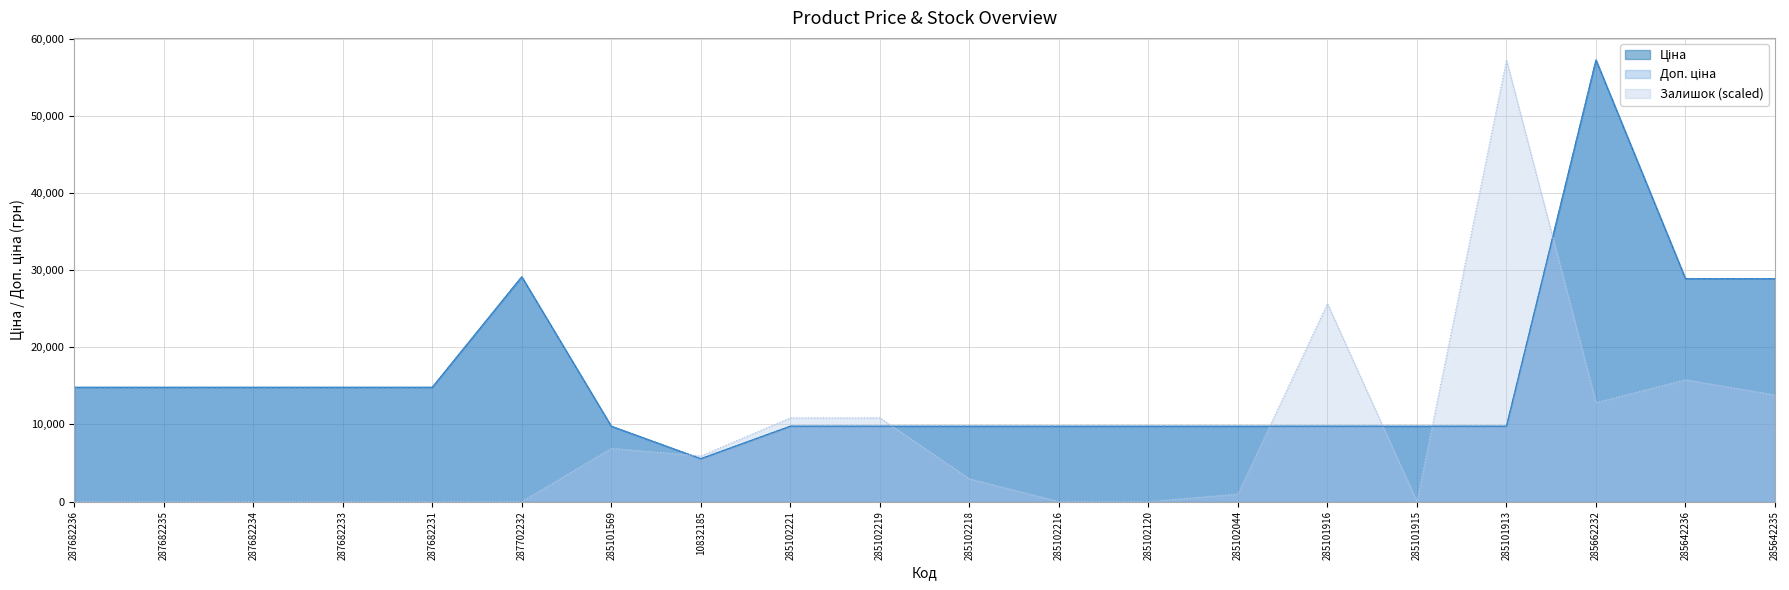

Which series changed the most between 285102218 and 285102216?

Залишок